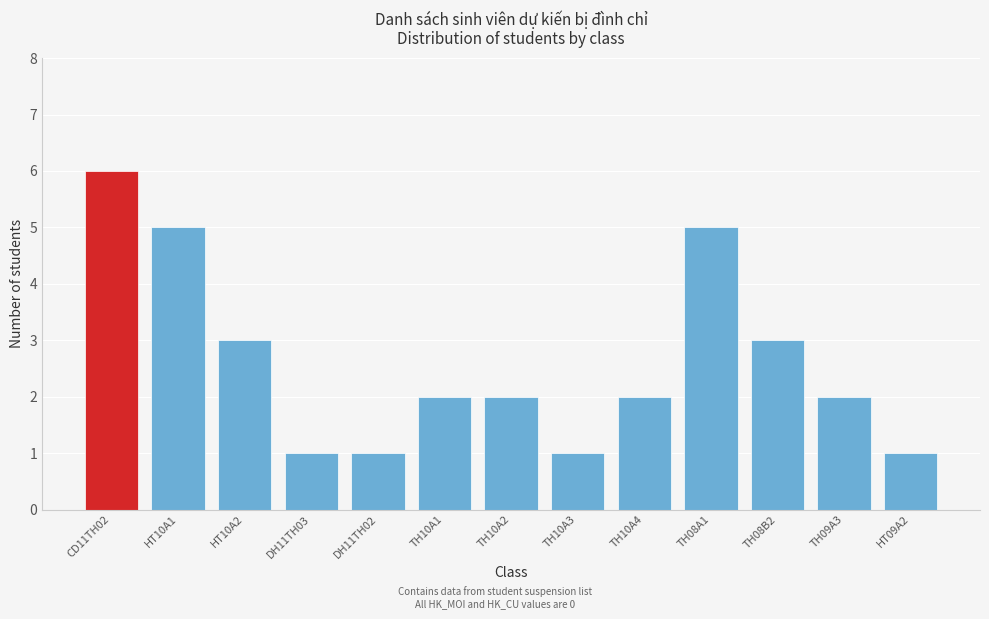

Reading left to right, extract all data points from this chart.

6	5	3	1	1	2	2	1	2	5	3	2	1